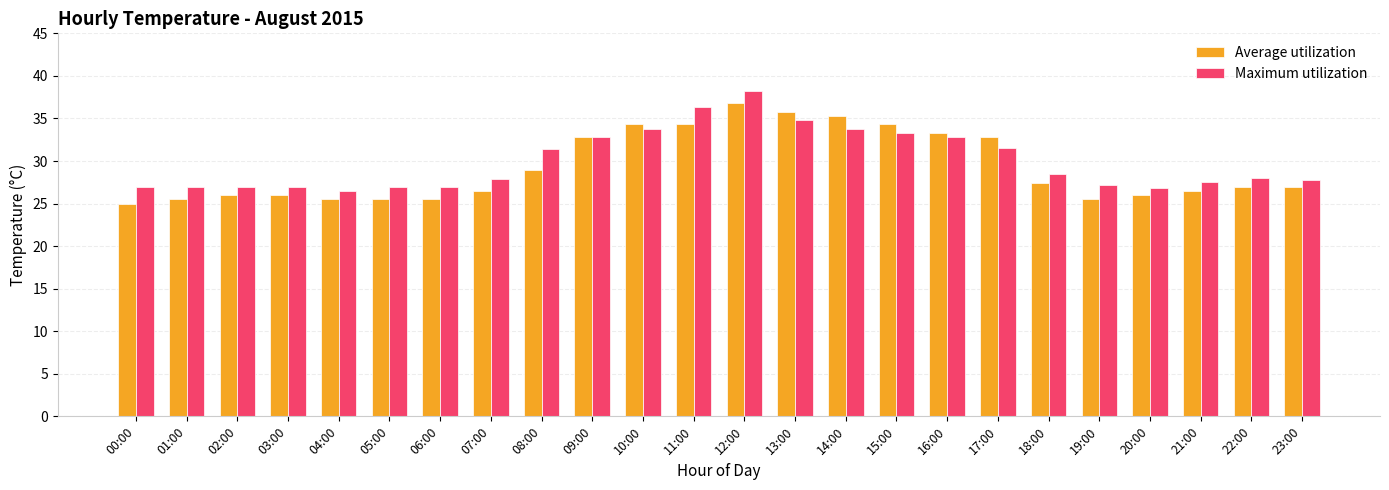

The value of Maximum utilization at 18:00 is 28.5. True or false?

True